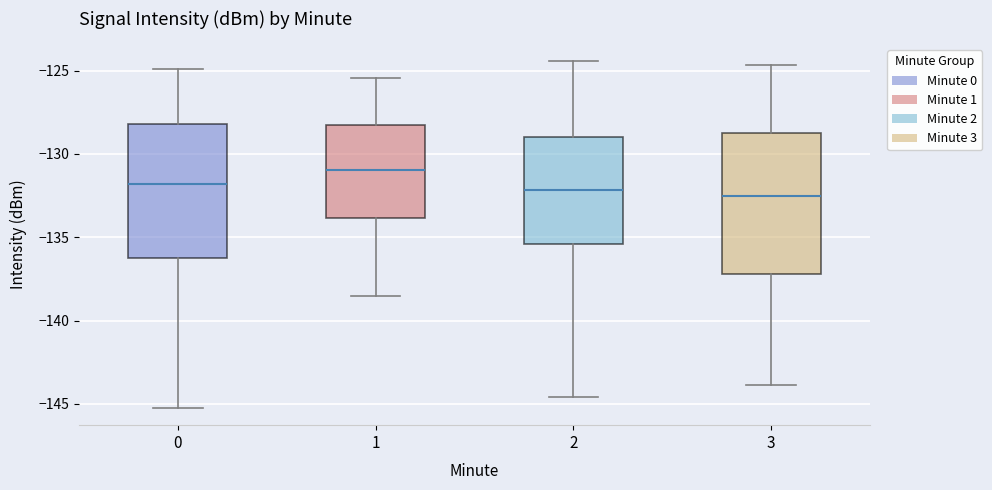

Which box has the highest median line?

1